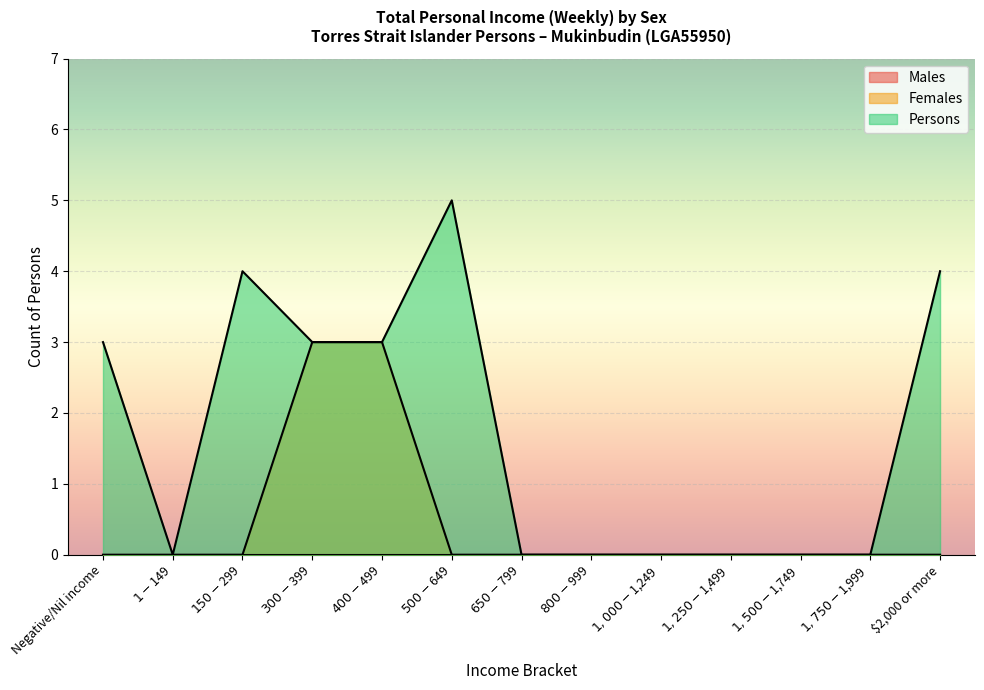

The value of Females at $2,000 or more is 1. True or false?

False